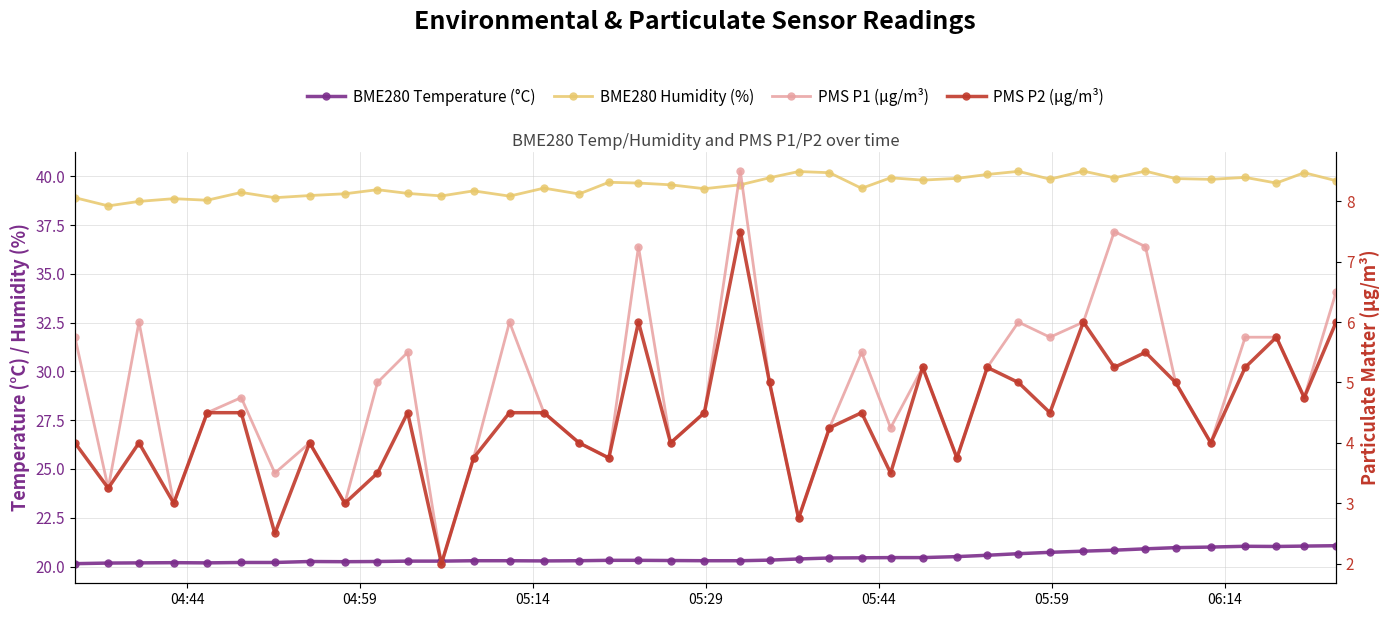

What is the label of the 1st point from the left?

04:44